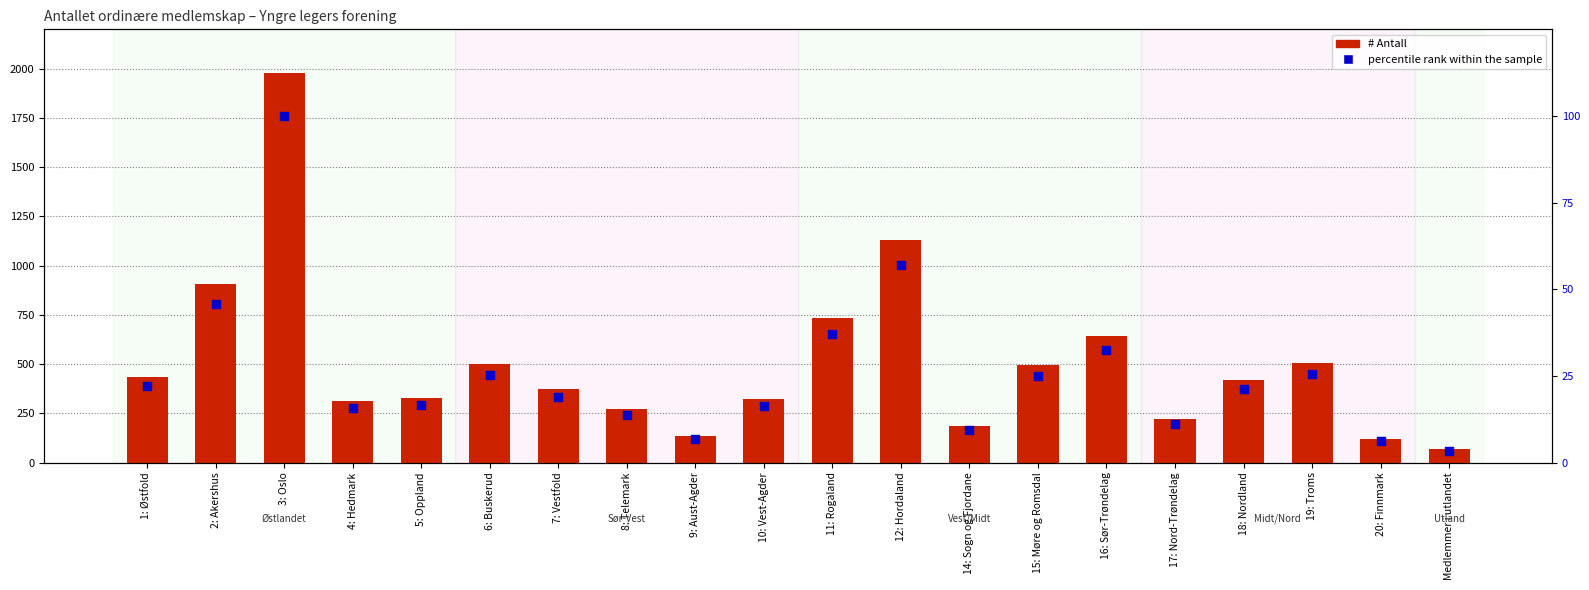

Is the value of # Antall at 1: Østfold greater than the value of percentile rank within the sample at 8: Telemark?

Yes